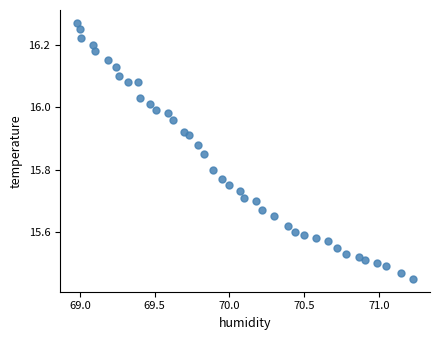

What is the range of X values (max minus min)?

2.2